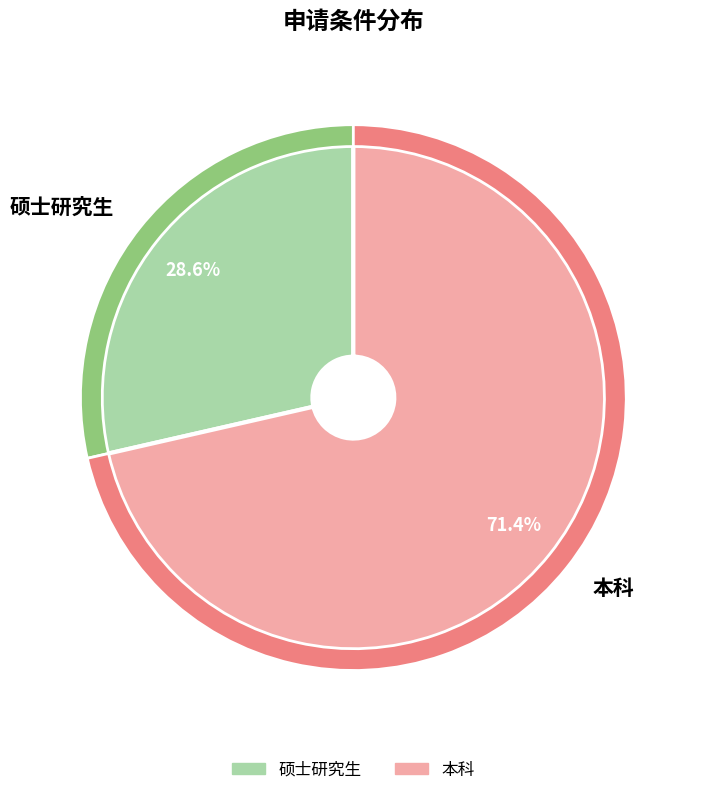

Count the number of slices in the pie.

2